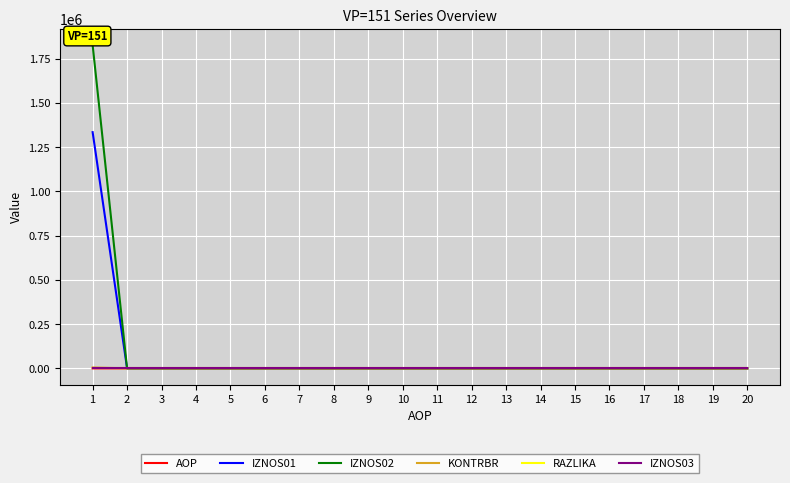

How many values in the IZNOS01 series exceed 0?

1